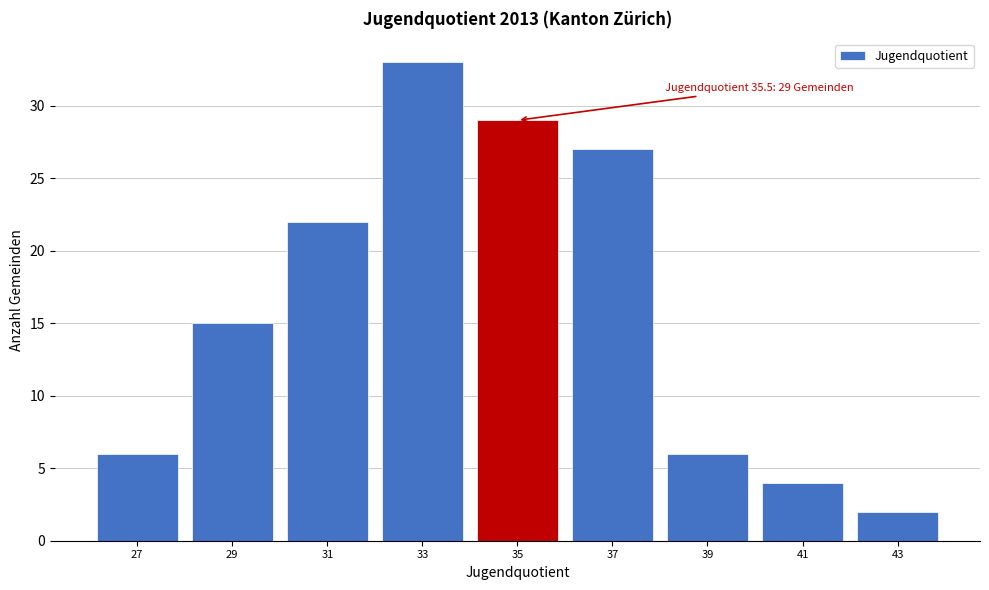

Reading right to left, list all the values displayed in this chart.

2	4	6	27	29	33	22	15	6